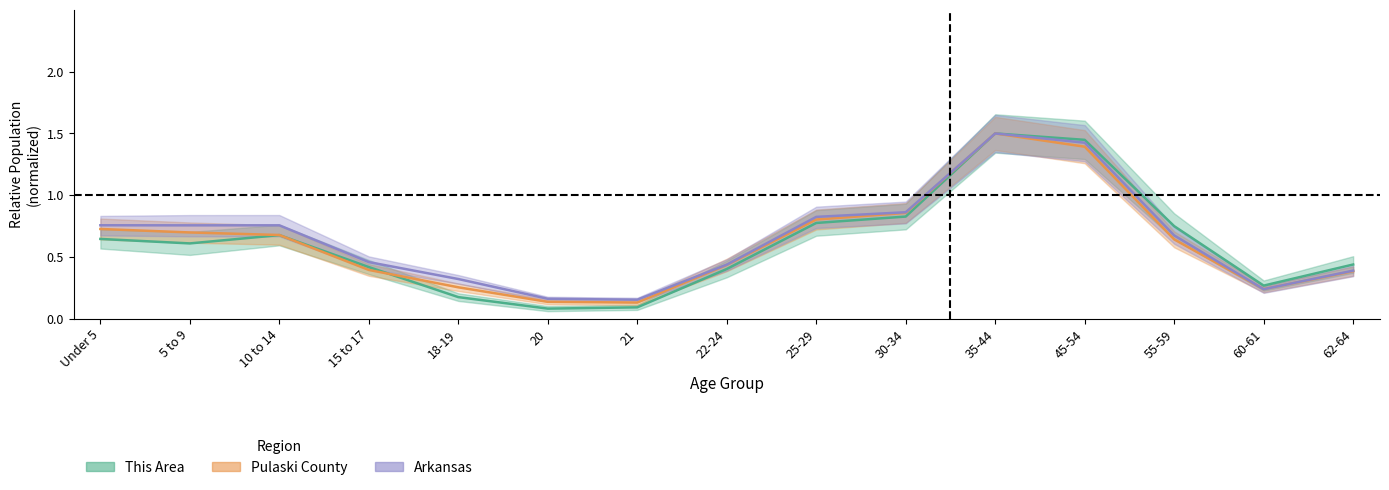

What is the average value of the Pulaski County series?

0.6